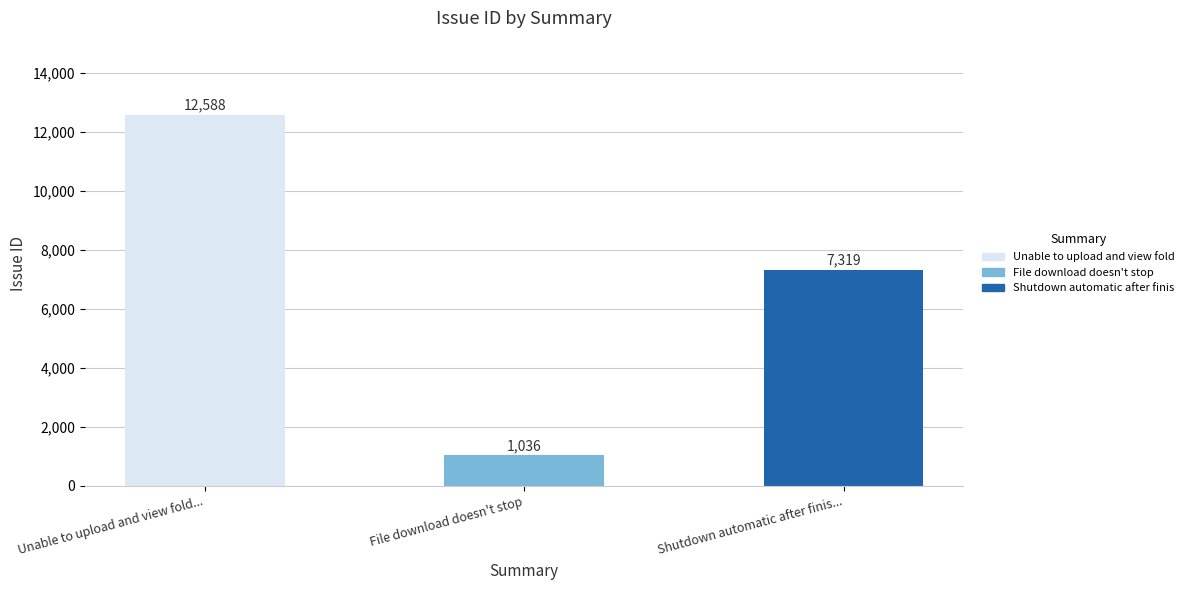

What is the difference between the values at File download doesn't stop and Unable to upload and view fold...?

11552